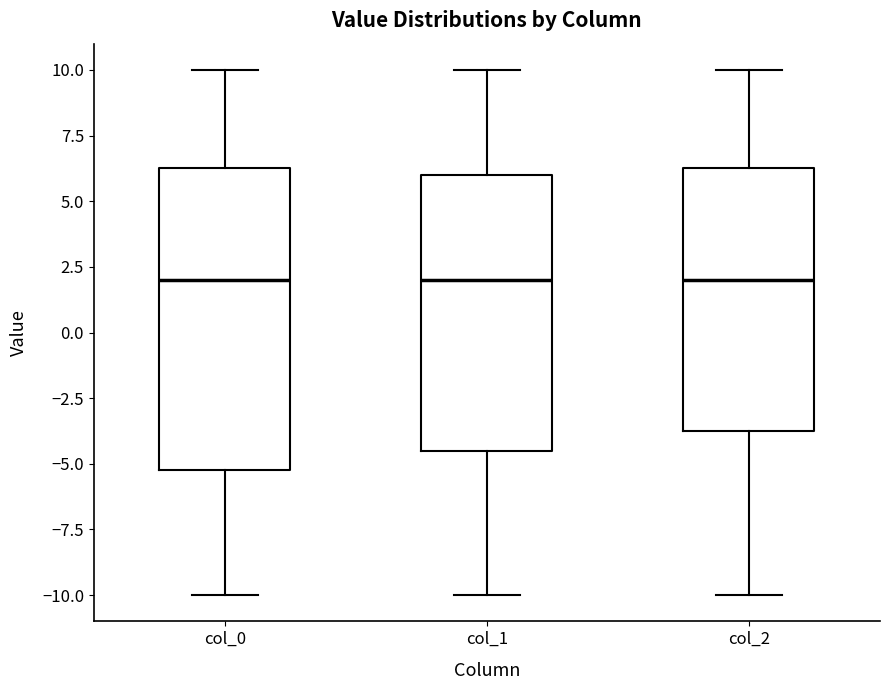

Which box is the tallest, from its lower edge to its upper edge?

col_0